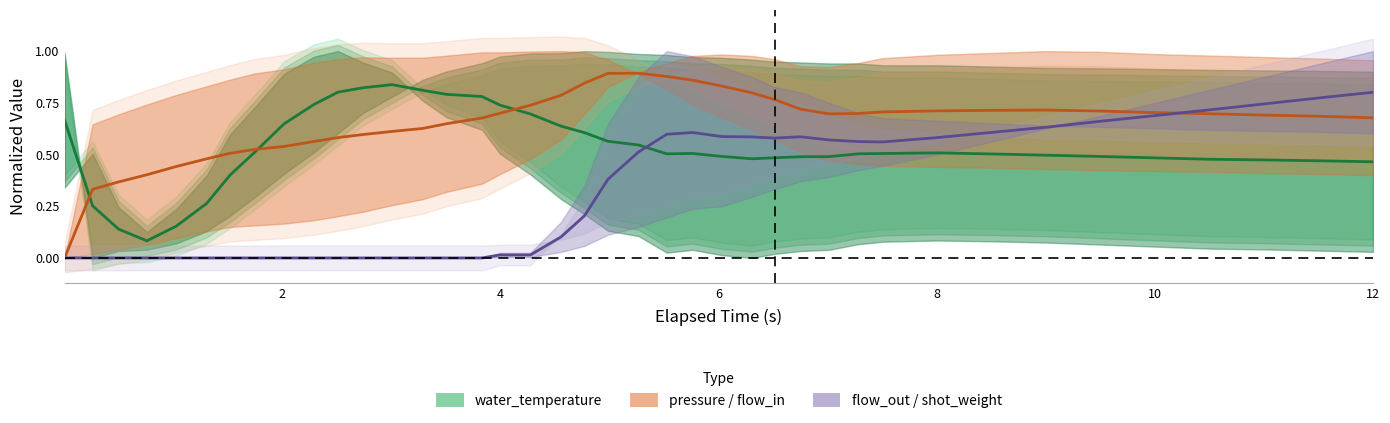

What is the greatest value displayed?

0.9